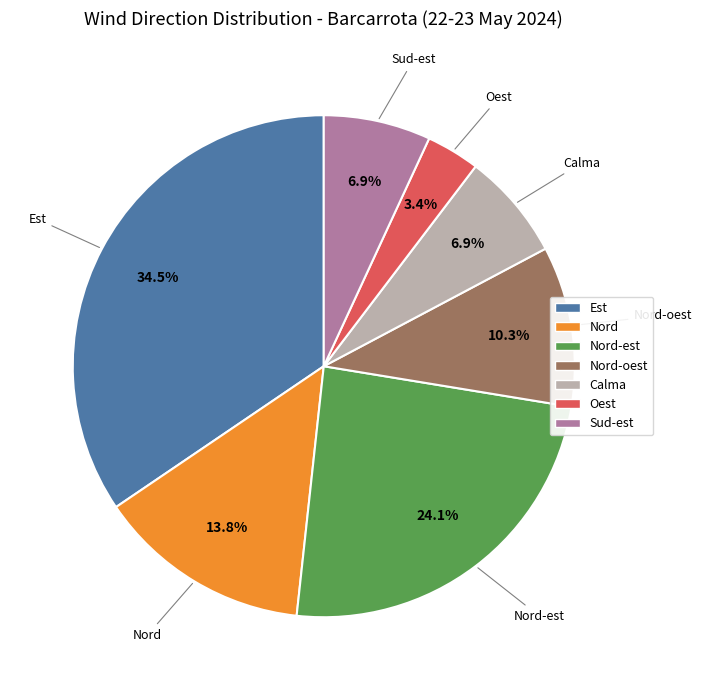

Approximately how many times larger is the value at Sud-est compared to Calma?

1.0